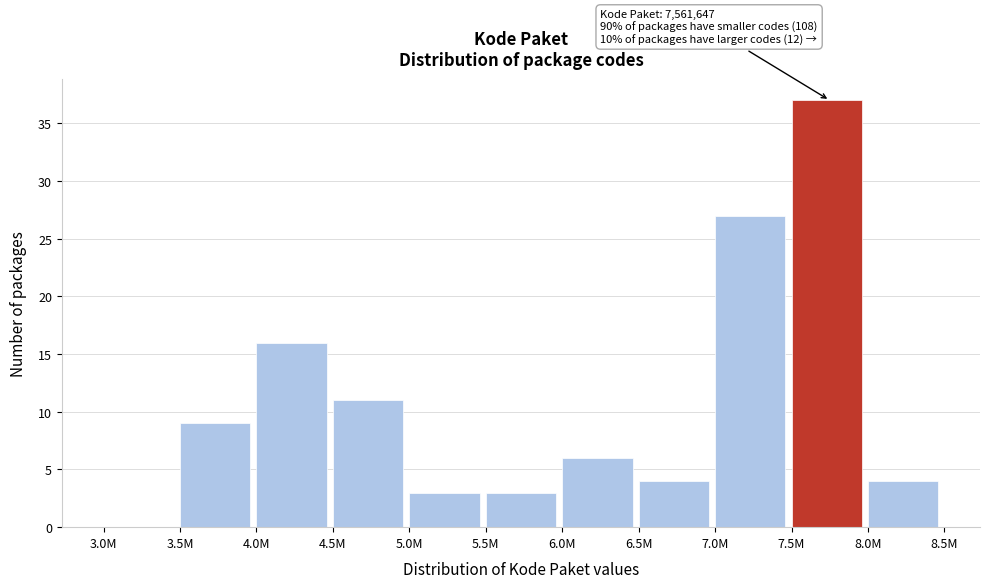

Reading left to right, extract all data points from this chart.

3.0M=0	3.5M=9	4.0M=16	4.5M=11	5.0M=3	5.5M=3	6.0M=6	6.5M=4	7.0M=27	7.5M=37	8.0M=4